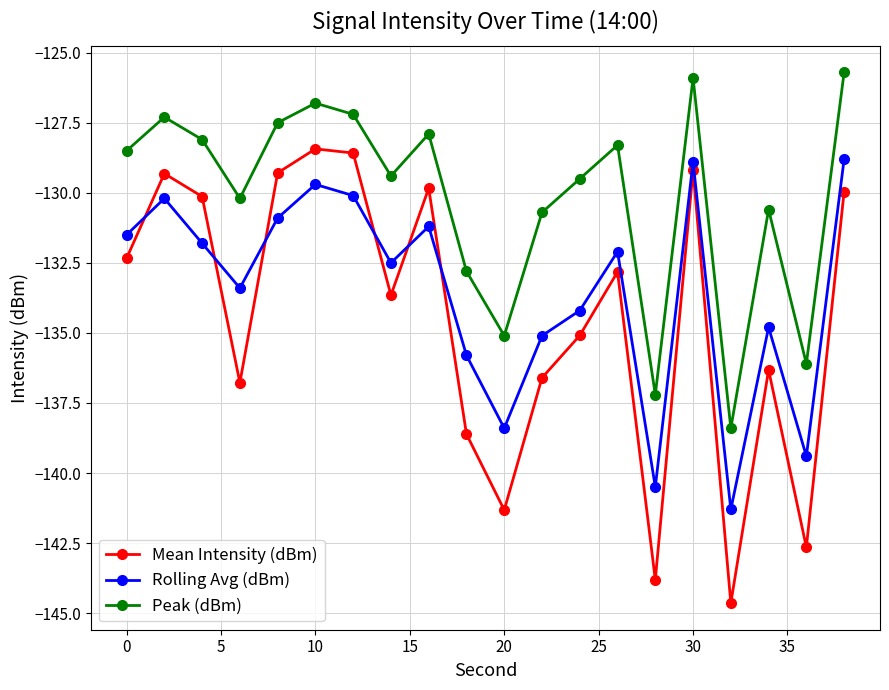

Which series has the largest range (max minus min)?

Mean Intensity (dBm)